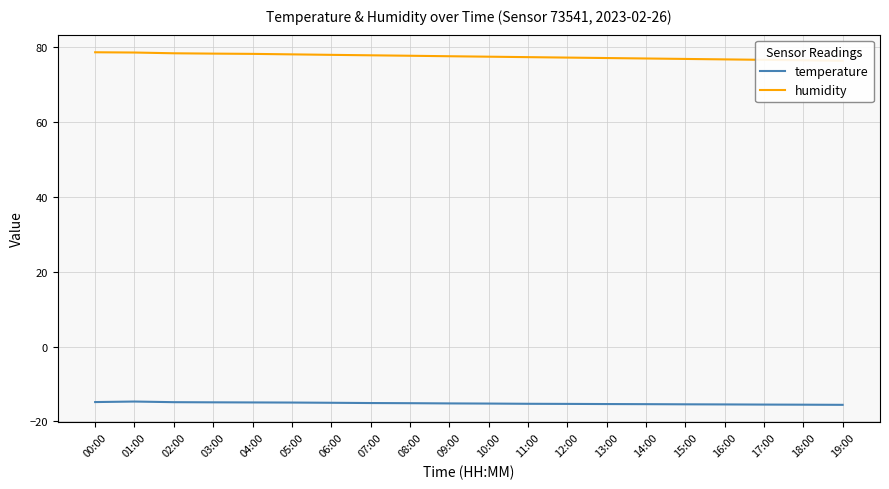

True or false: temperature and humidity cross at least once.

False